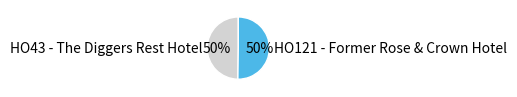

To the nearest percent, what is the average slice percentage?

50%